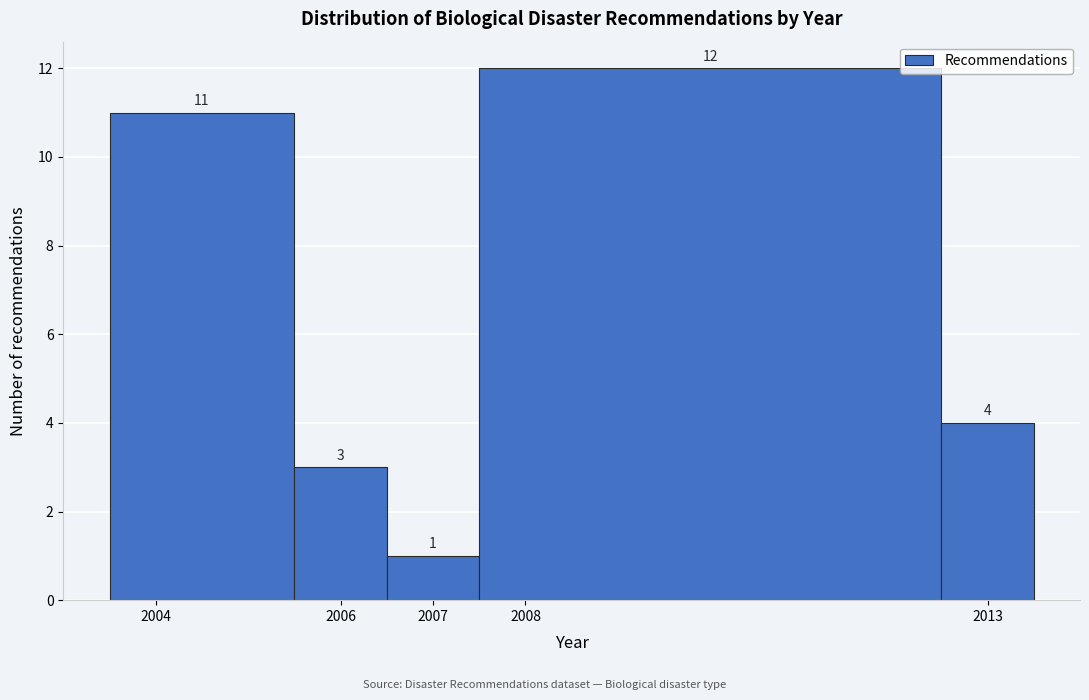

Reading left to right, list every bar in this chart as the range it spans on the x-axis followed by its height.

2003.5 to 2005.5: 11
2005.5 to 2006.5: 3
2006.5 to 2007.5: 1
2007.5 to 2012.5: 12
2012.5 to 2013.5: 4